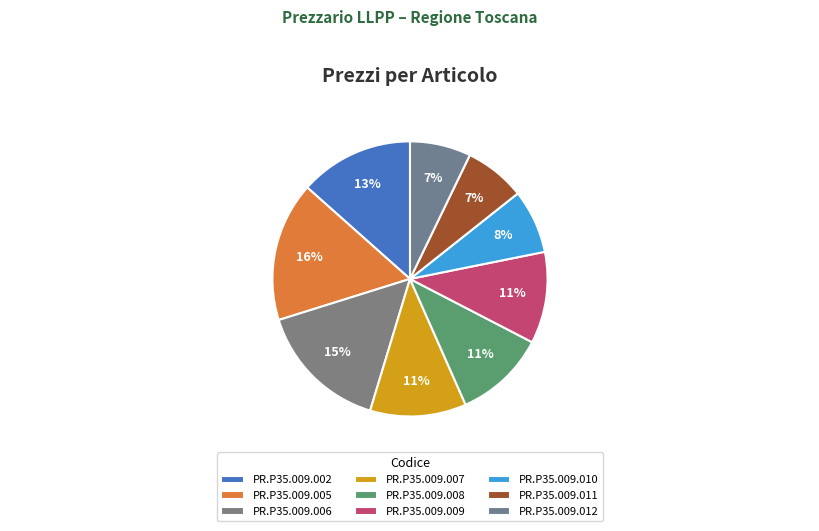

Which has a higher value, PR.P35.009.011 or PR.P35.009.009?

PR.P35.009.009